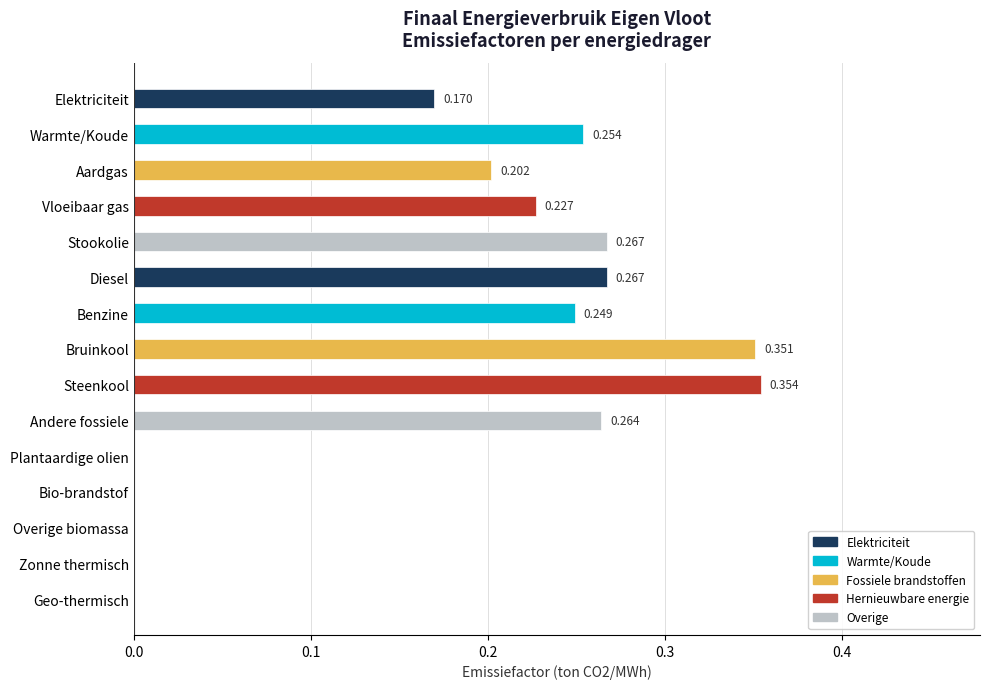

Which has a higher value, Benzine or Plantaardige olien?

Benzine